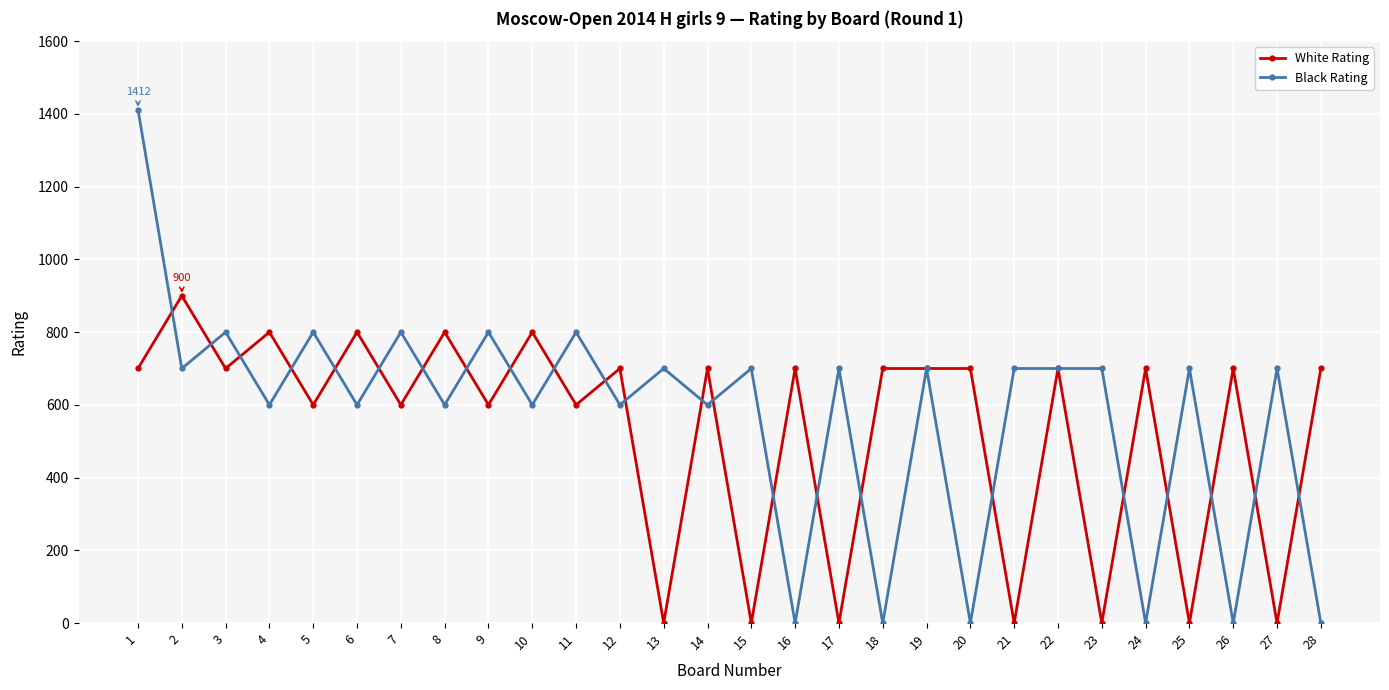

Reading left to right, transcribe all the data shown in this chart.

White Rating: 700	900	700	800	600	800	600	800	600	800	600	700	0	700	0	700	0	700	700	700	0	700	0	700	0	700	0	700
Black Rating: 1412	700	800	600	800	600	800	600	800	600	800	600	700	600	700	0	700	0	700	0	700	700	700	0	700	0	700	0